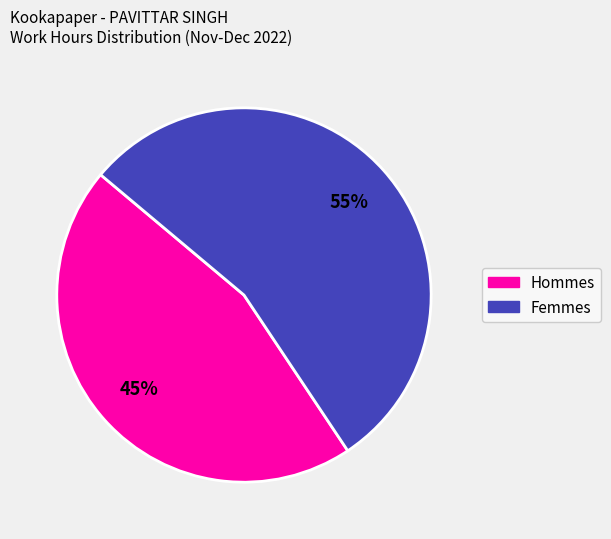

To the nearest percent, what is the average slice percentage?

50%